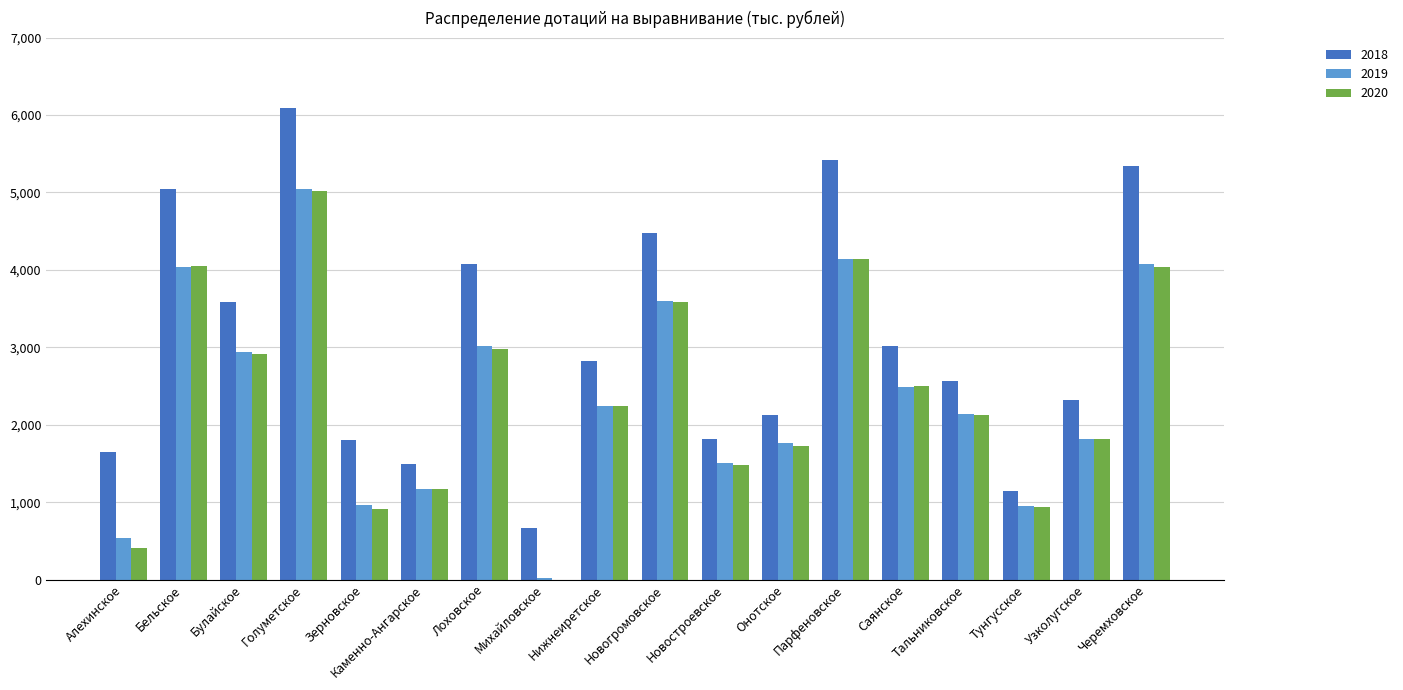

Where does the 2020 series first go above 2246?

Бельское